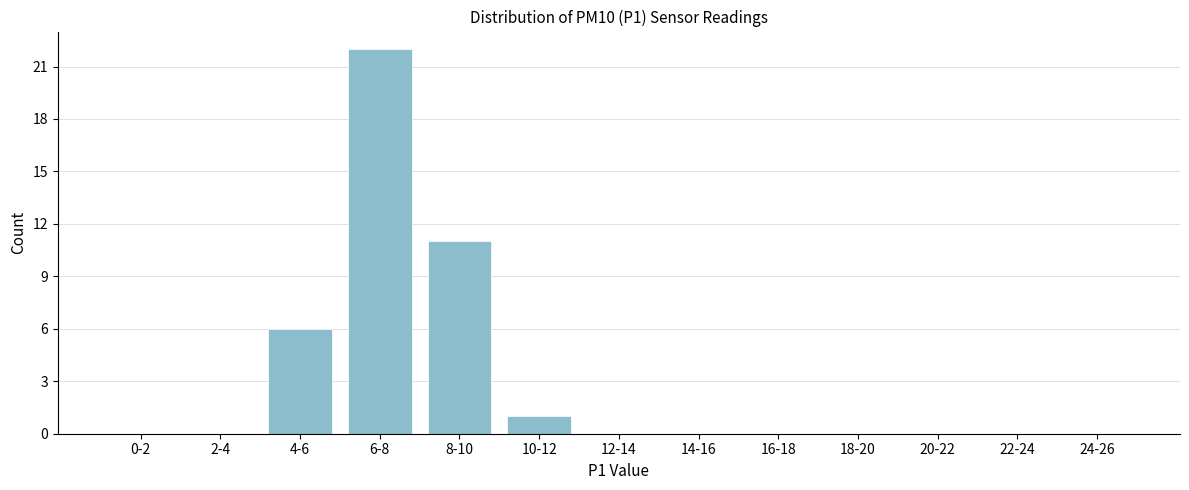

Reading right to left, extract all data points from this chart.

24-26=0	22-24=0	20-22=0	18-20=0	16-18=0	14-16=0	12-14=0	10-12=1	8-10=11	6-8=22	4-6=6	2-4=0	0-2=0